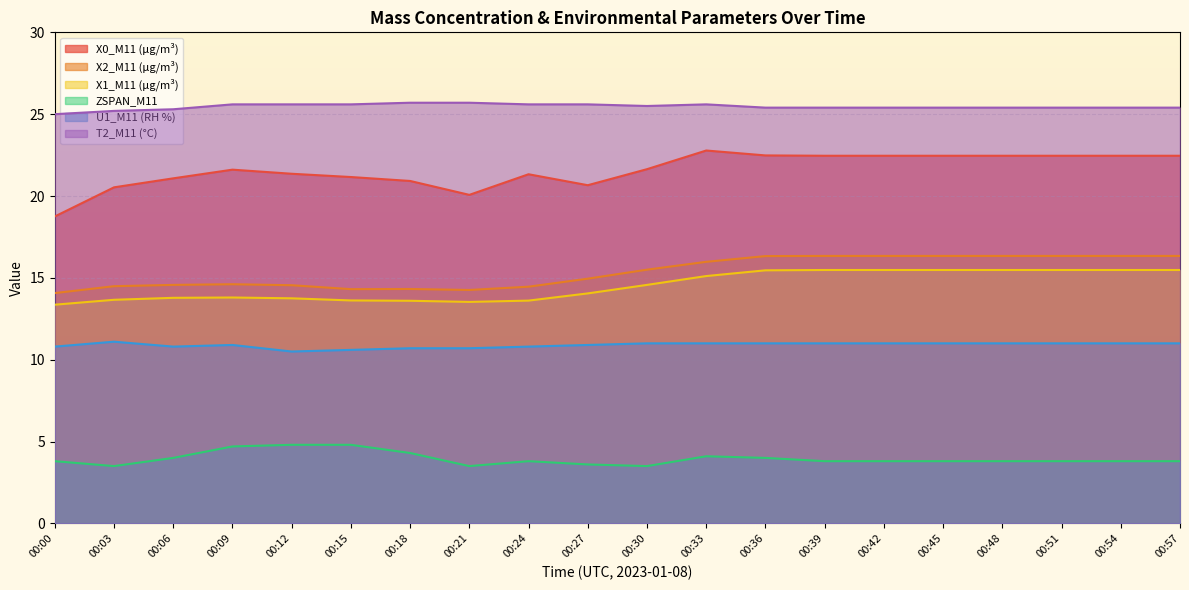

What is the sum of the T2_M11 (°C) values at 00:15 and 00:18?

51.3